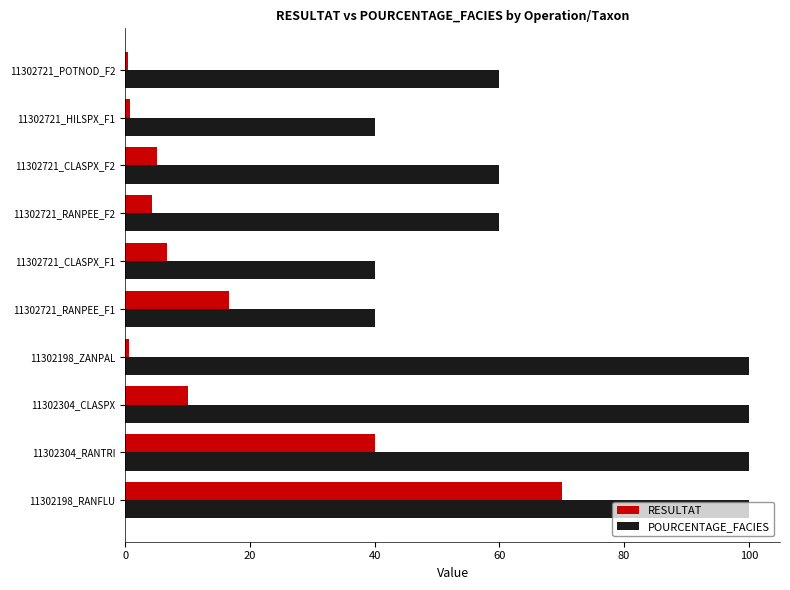

What is the difference between the second highest and second lowest values in the POURCENTAGE_FACIES series?

60.0